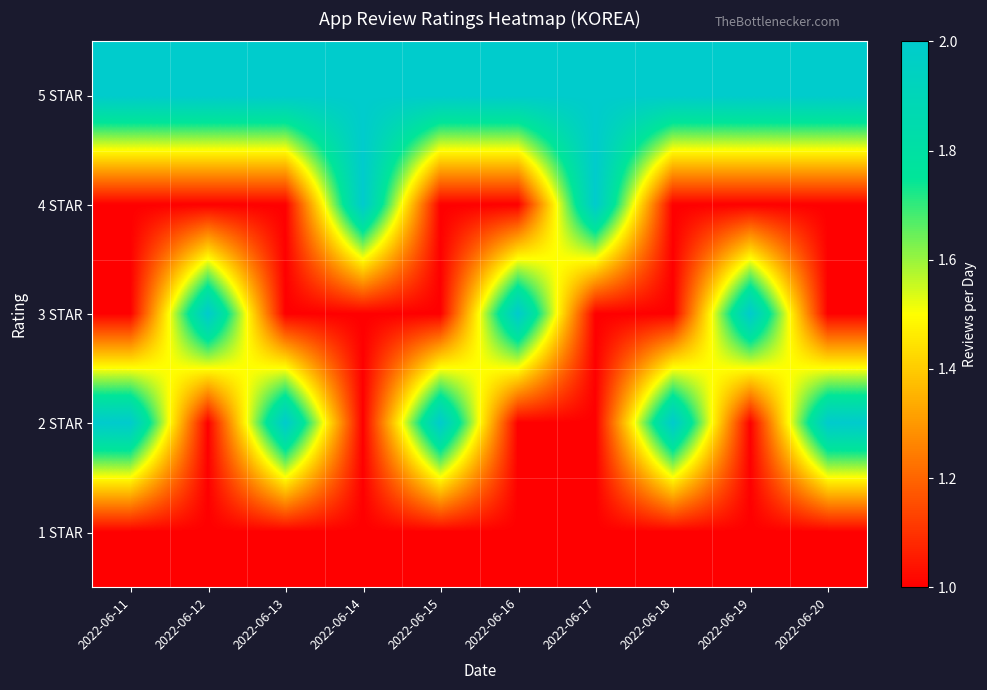

What is the total value across all series at 2022-06-19?

7